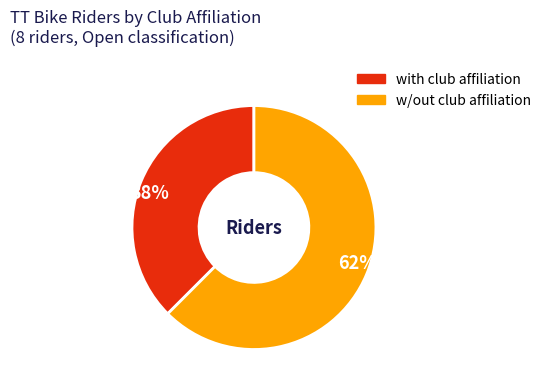

Which category has the smallest portion of the pie?

38%